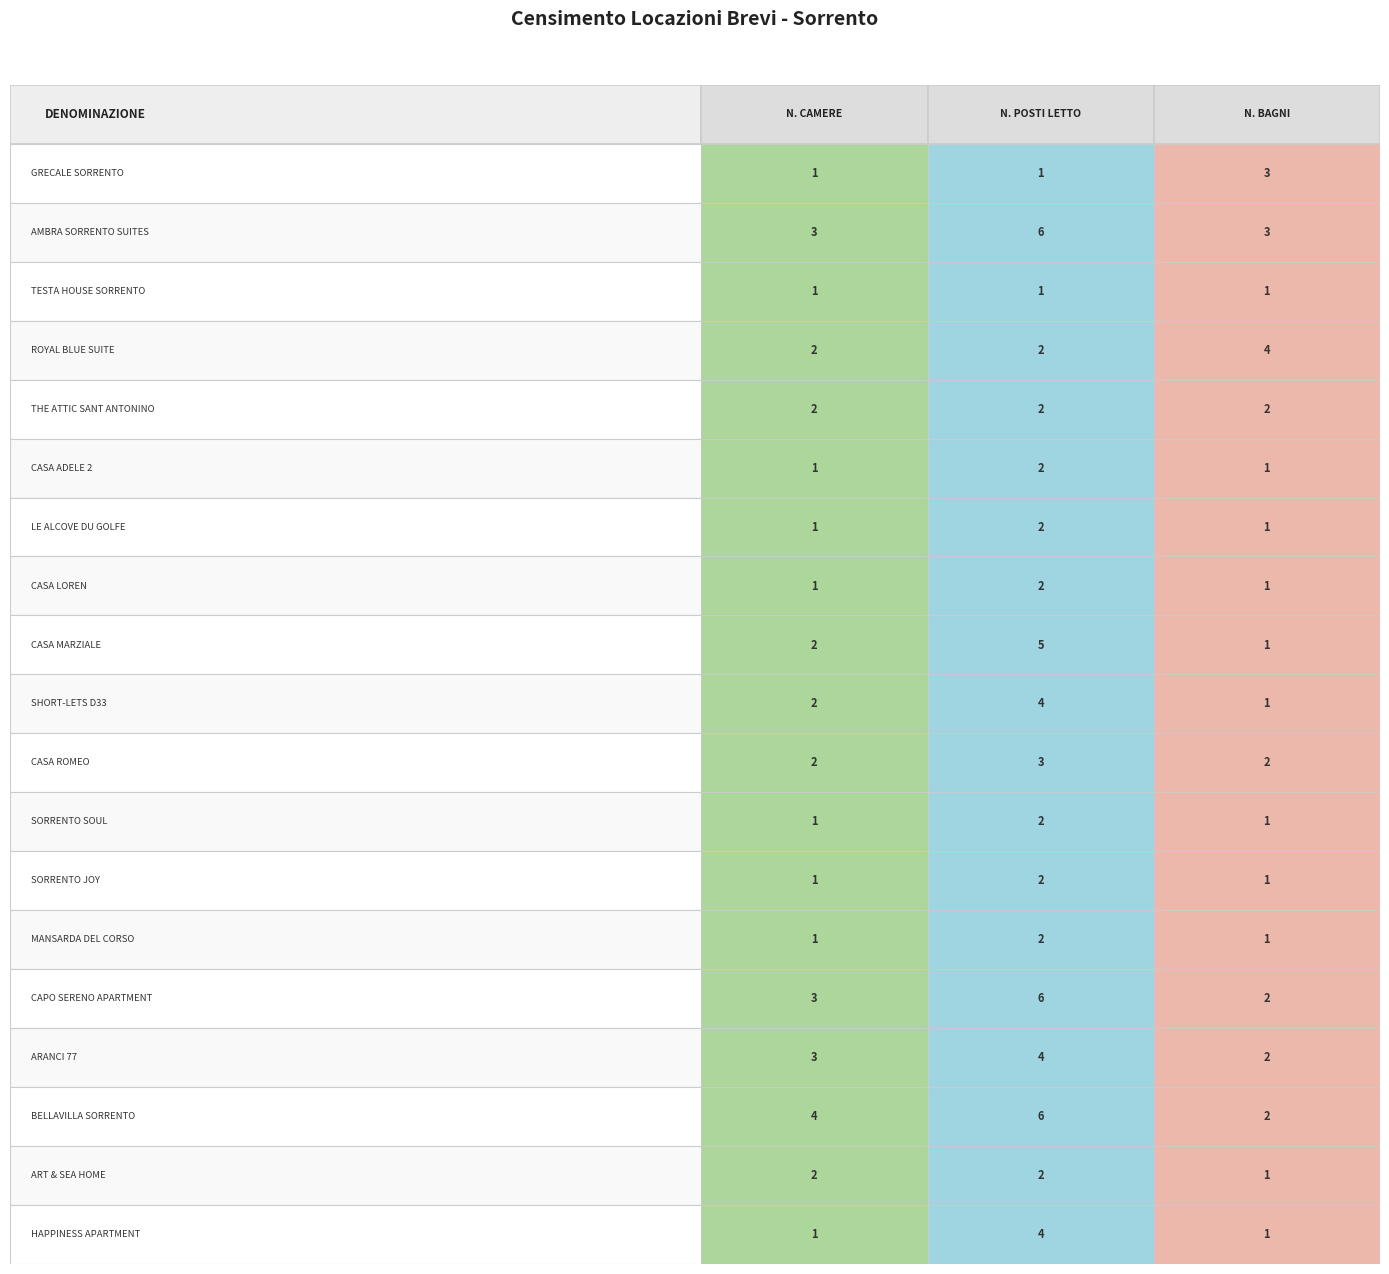

Reading left to right, extract all data points from this chart.

GRECALE SORRENTO: 1	1	3
AMBRA SORRENTO SUITES: 3	6	3
TESTA HOUSE SORRENTO: 1	1	1
ROYAL BLUE SUITE: 2	2	4
THE ATTIC SANT ANTONINO: 2	2	2
CASA ADELE 2: 1	2	1
LE ALCOVE DU GOLFE: 1	2	1
CASA LOREN: 1	2	1
CASA MARZIALE: 2	5	1
SHORT-LETS D33: 2	4	1
CASA ROMEO: 2	3	2
SORRENTO SOUL: 1	2	1
SORRENTO JOY: 1	2	1
MANSARDA DEL CORSO: 1	2	1
CAPO SERENO APARTMENT: 3	6	2
ARANCI 77: 3	4	2
BELLAVILLA SORRENTO: 4	6	2
ART & SEA HOME: 2	2	1
HAPPINESS APARTMENT: 1	4	1